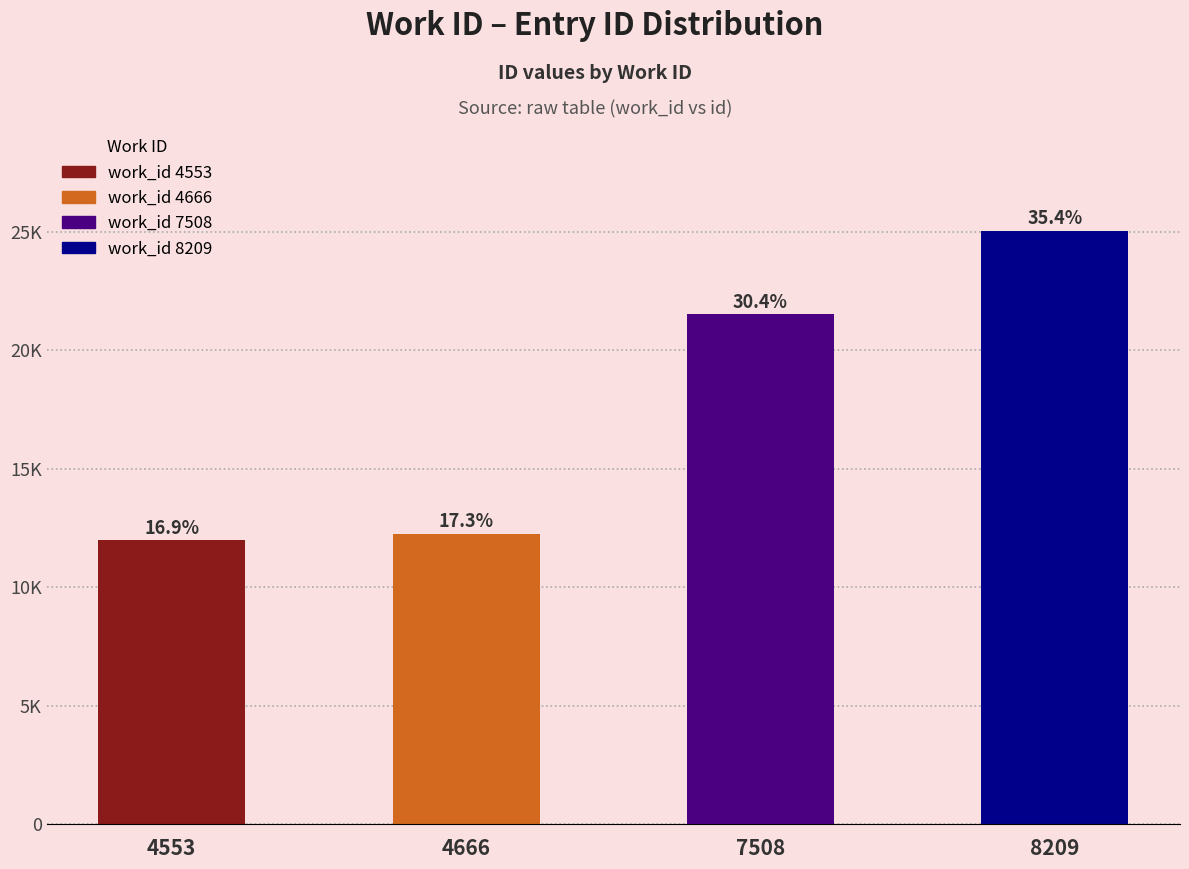

Reading left to right, list all the values displayed in this chart.

11989	12264	21513	25043